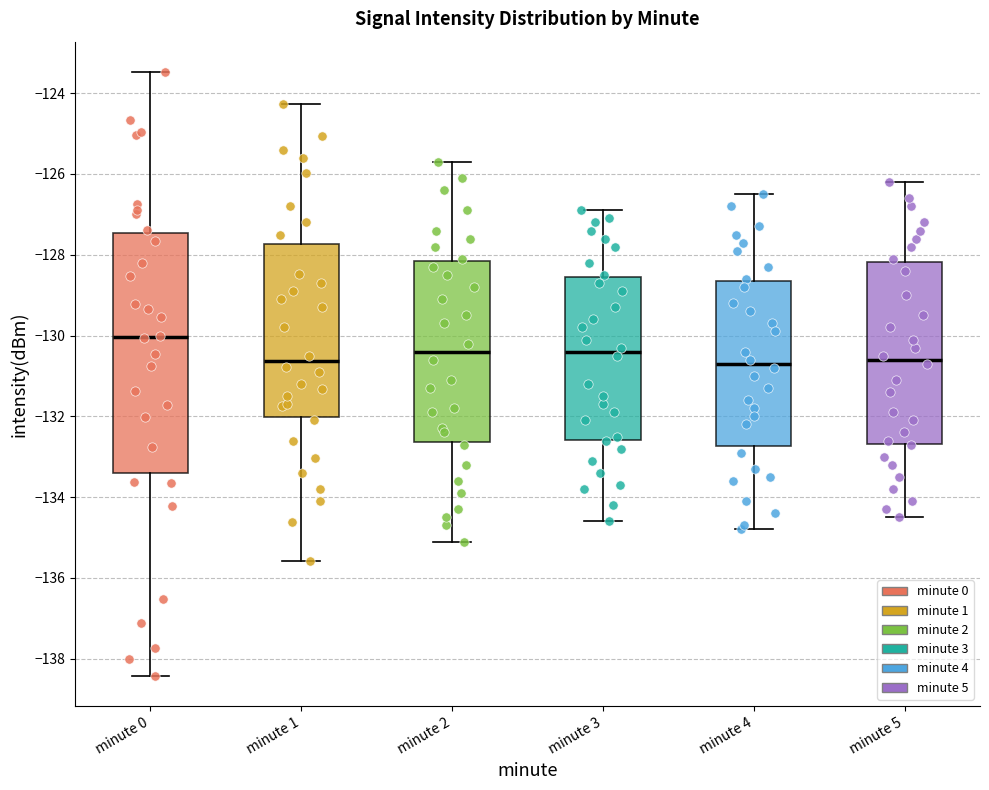

Reading left to right, transcribe this box plot: for each box, give where its median line is, the range the box spans, and where its two whiskers end, as read against the y-axis. The values are not printed on the chart, so give them approximately, as read against the axis.

minute 0: median -130.0, box -133.4 to -127.4, whiskers -138.4 to -123.4
minute 1: median -130.6, box -132.0 to -127.8, whiskers -135.6 to -124.2
minute 2: median -130.4, box -132.6 to -128.2, whiskers -135.0 to -125.6
minute 3: median -130.4, box -132.6 to -128.6, whiskers -134.6 to -126.8
minute 4: median -130.6, box -132.8 to -128.6, whiskers -134.8 to -126.4
minute 5: median -130.6, box -132.6 to -128.2, whiskers -134.4 to -126.2